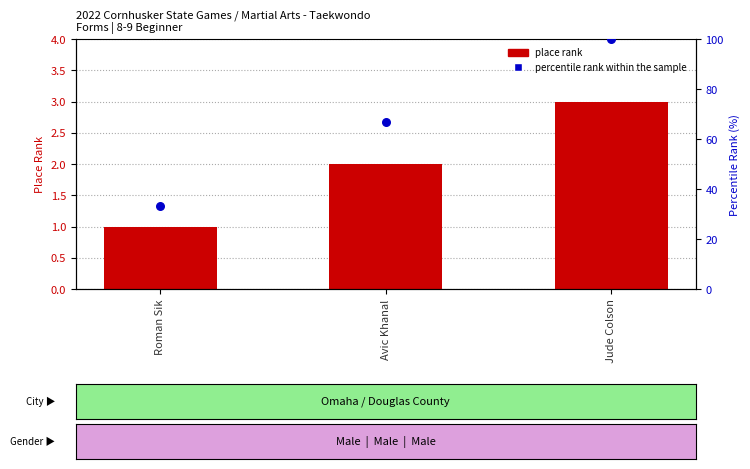

At how many categories does at least one series exceed 6?

3